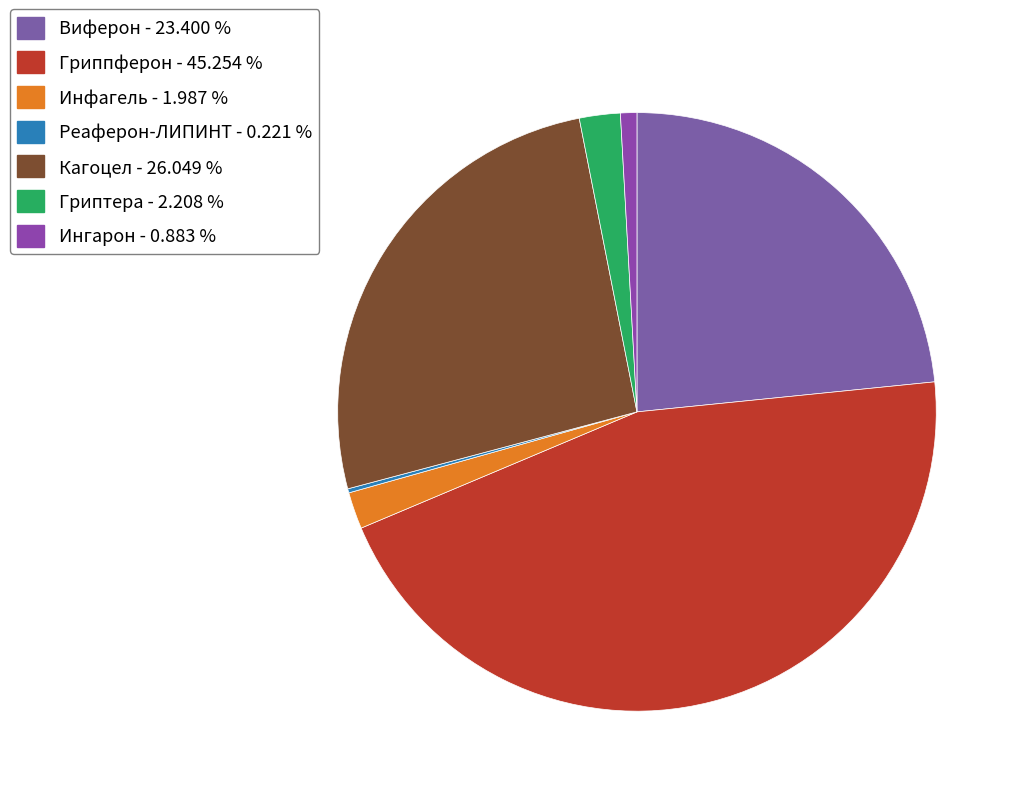

Which category has the smallest portion of the pie?

Реаферон-ЛИПИНТ